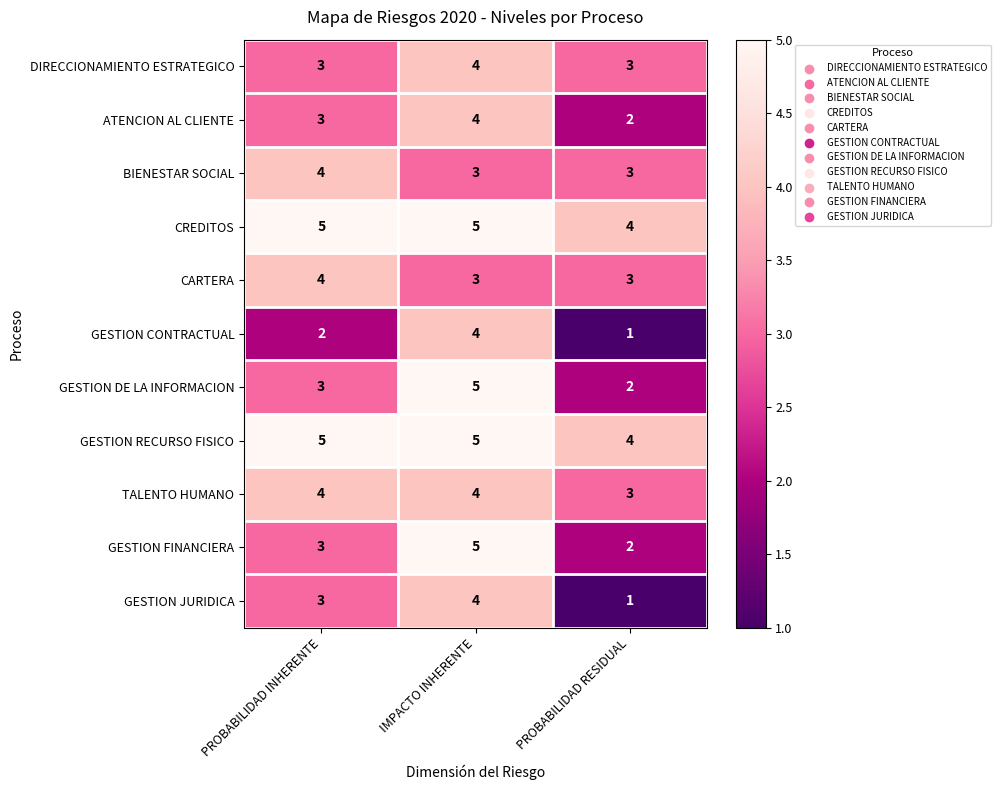

List the labels in order of GESTION CONTRACTUAL value, smallest first.

PROBABILIDAD RESIDUAL, PROBABILIDAD INHERENTE, IMPACTO INHERENTE